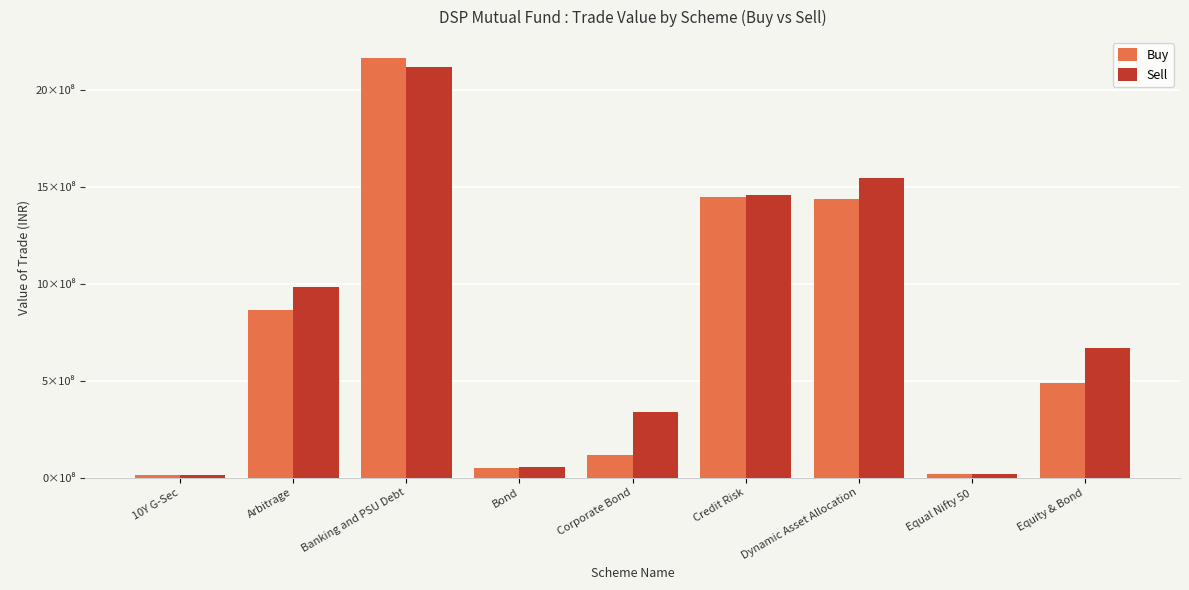

What are all the series names shown in the legend?

Buy, Sell